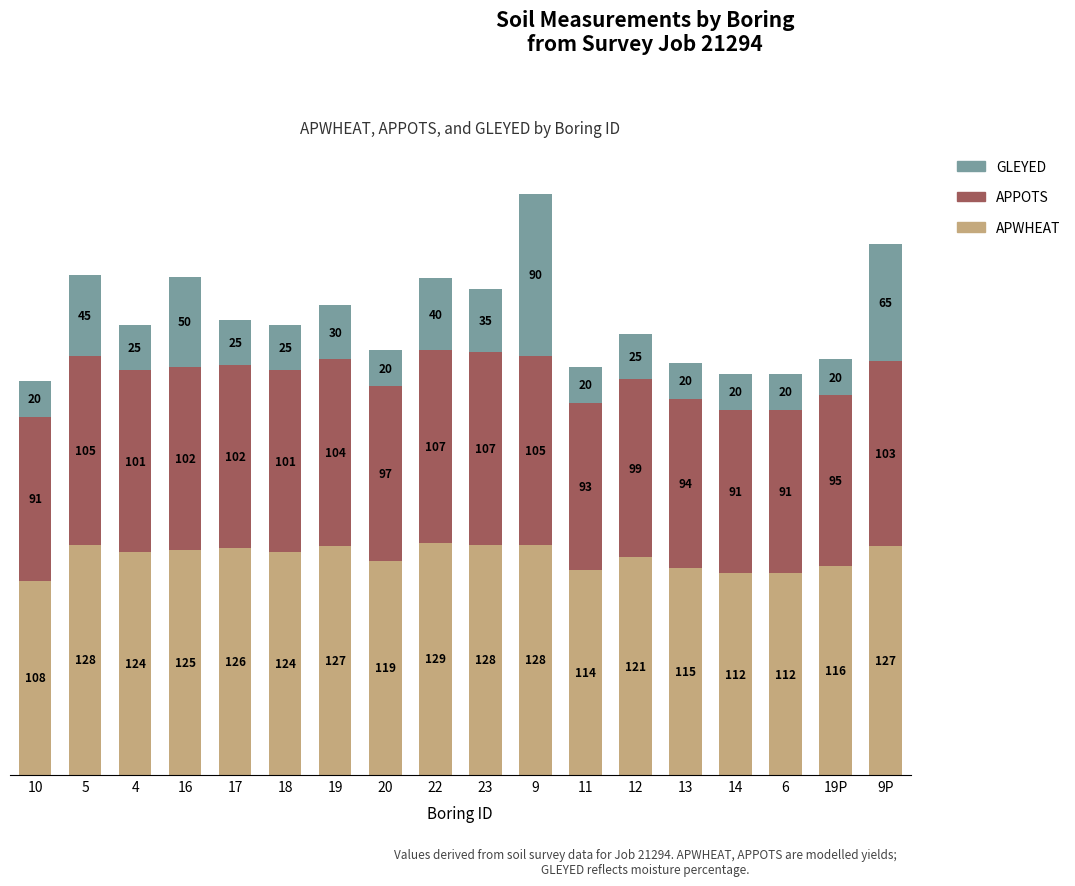

At which label is APWHEAT closest to 118?

20